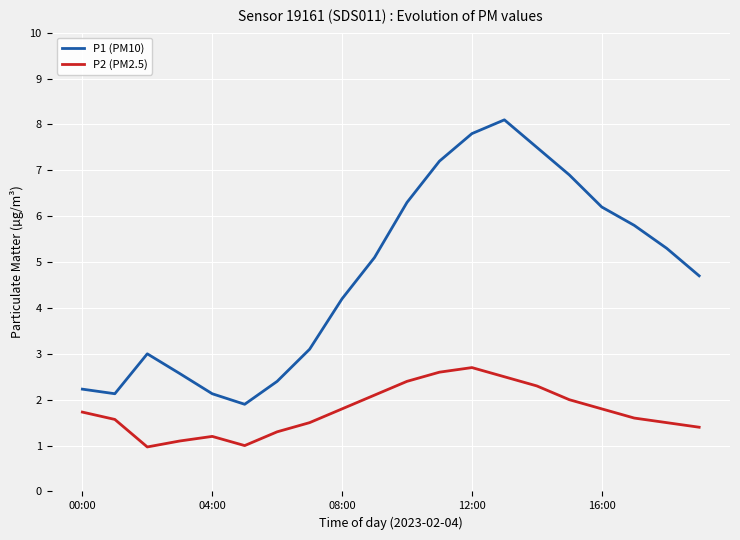

True or false: P1 (PM10) and P2 (PM2.5) cross at least once.

False